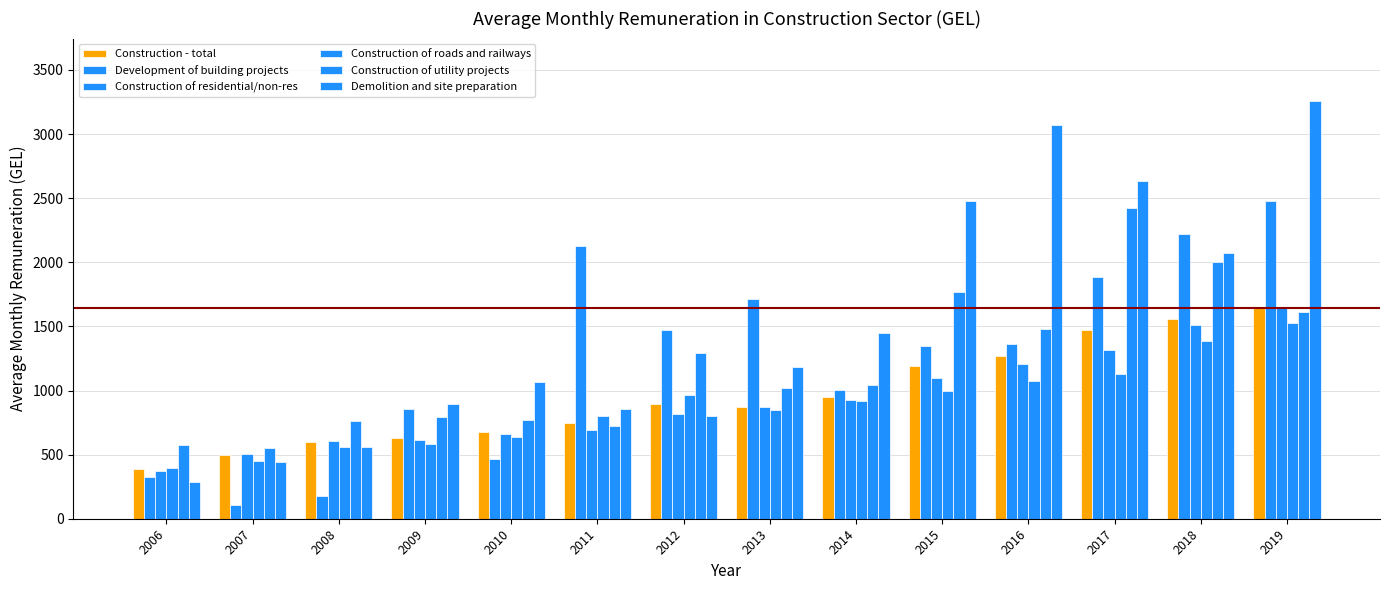

Where does the Construction of utility projects series first go above 1043?

2012